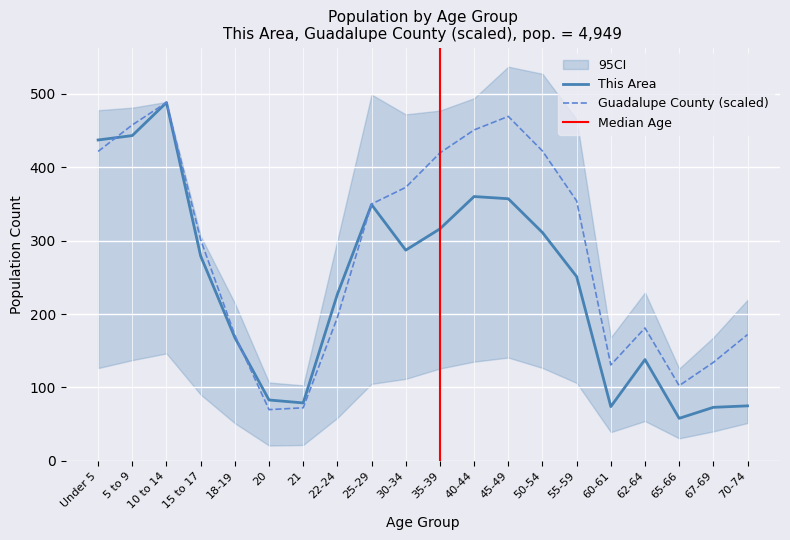

The Guadalupe County series shows 293.9 at 22-24. True or false?

False